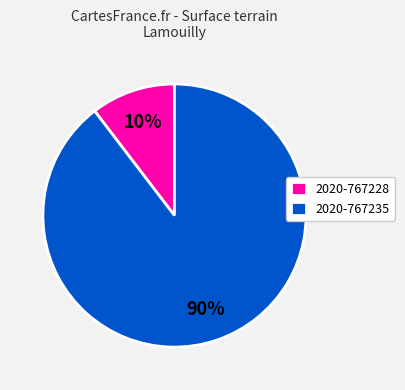

Rank the categories by value from lowest to highest.

2020-767228, 2020-767235